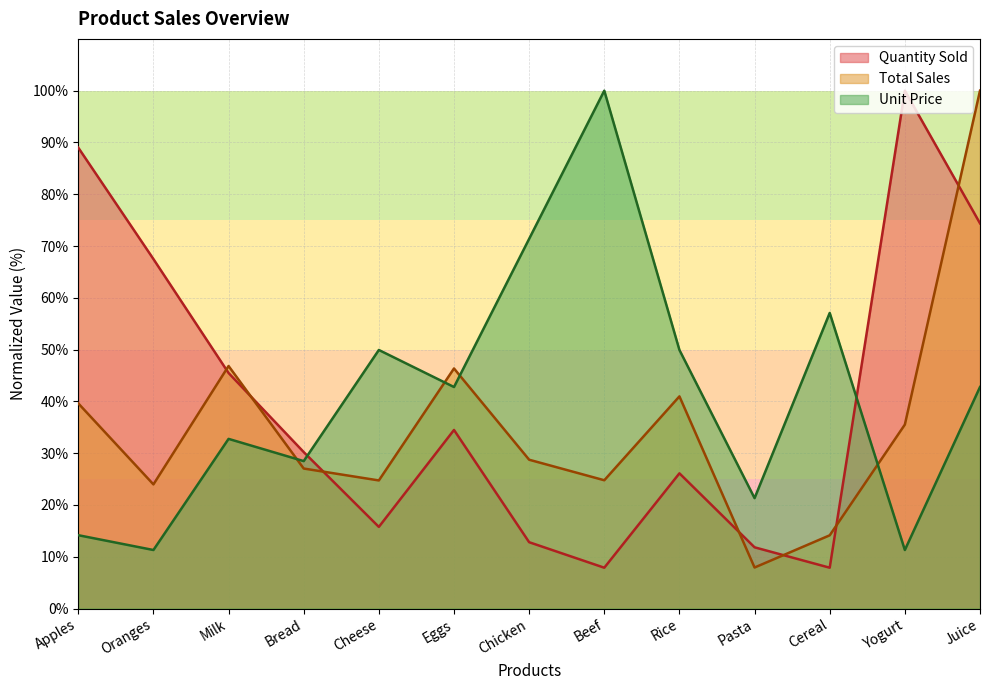

At which label does Total Sales reach its minimum?

Pasta